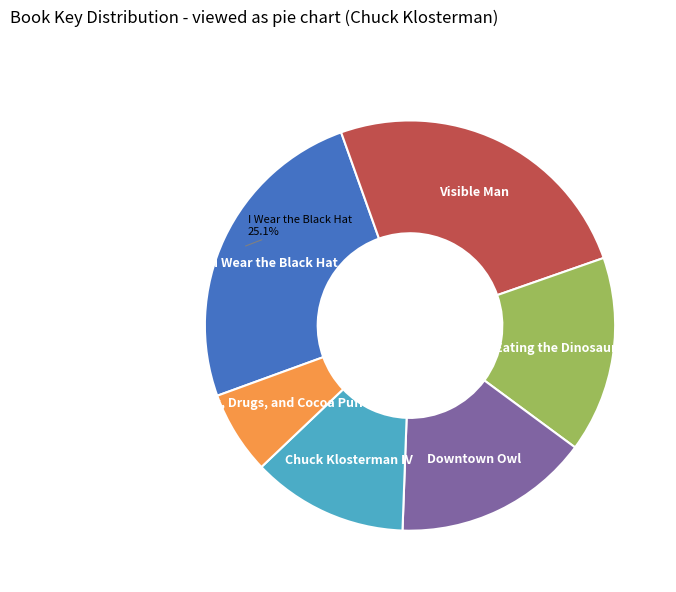

To the nearest percent, what portion does Sex, Drugs, and Cocoa Puffs represent?

7%